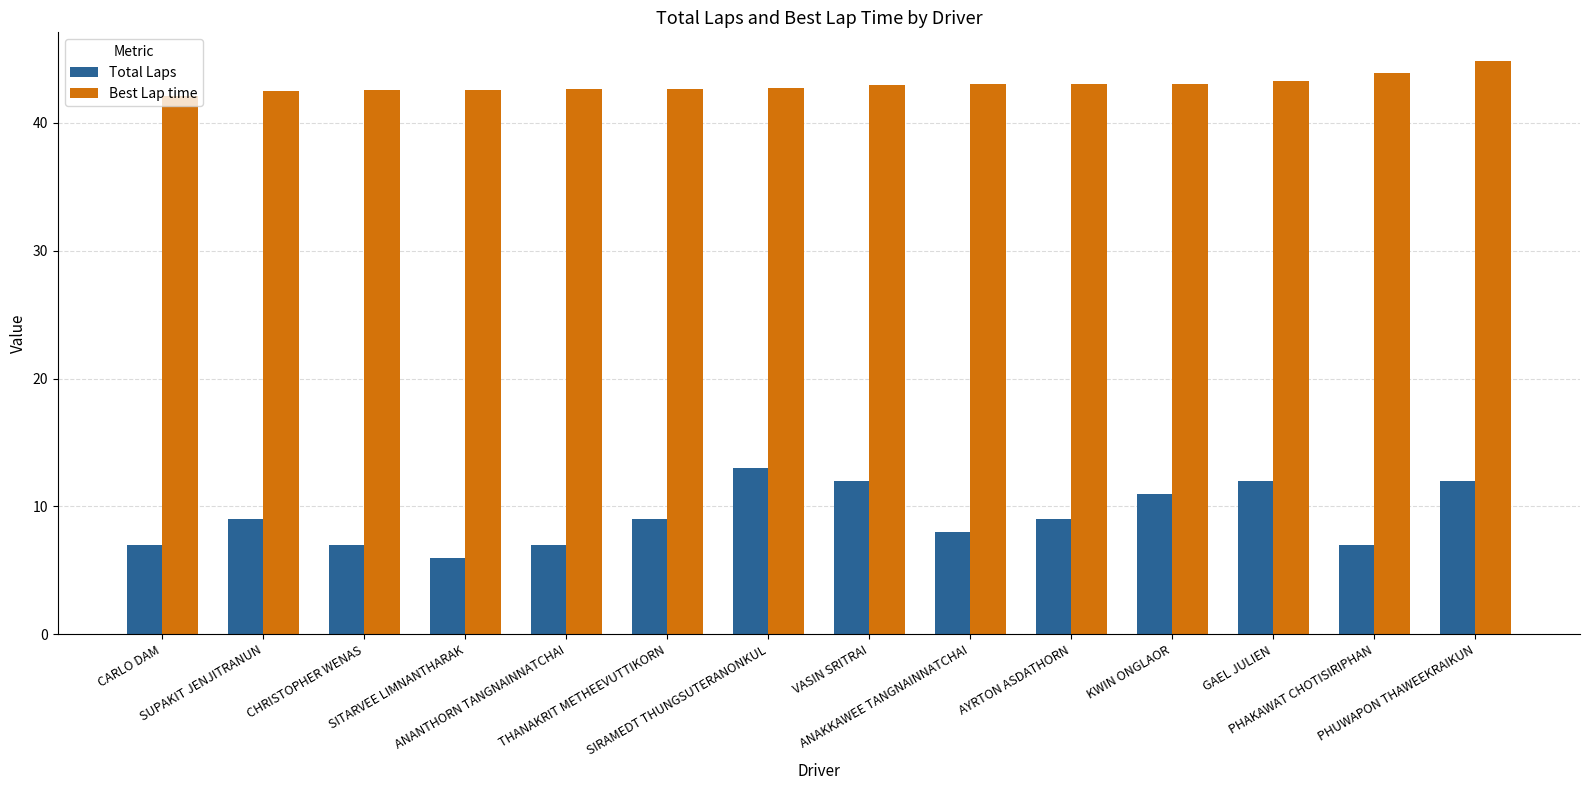

Rank the series by their average value, from highest to lowest.

Best Lap time, Total Laps